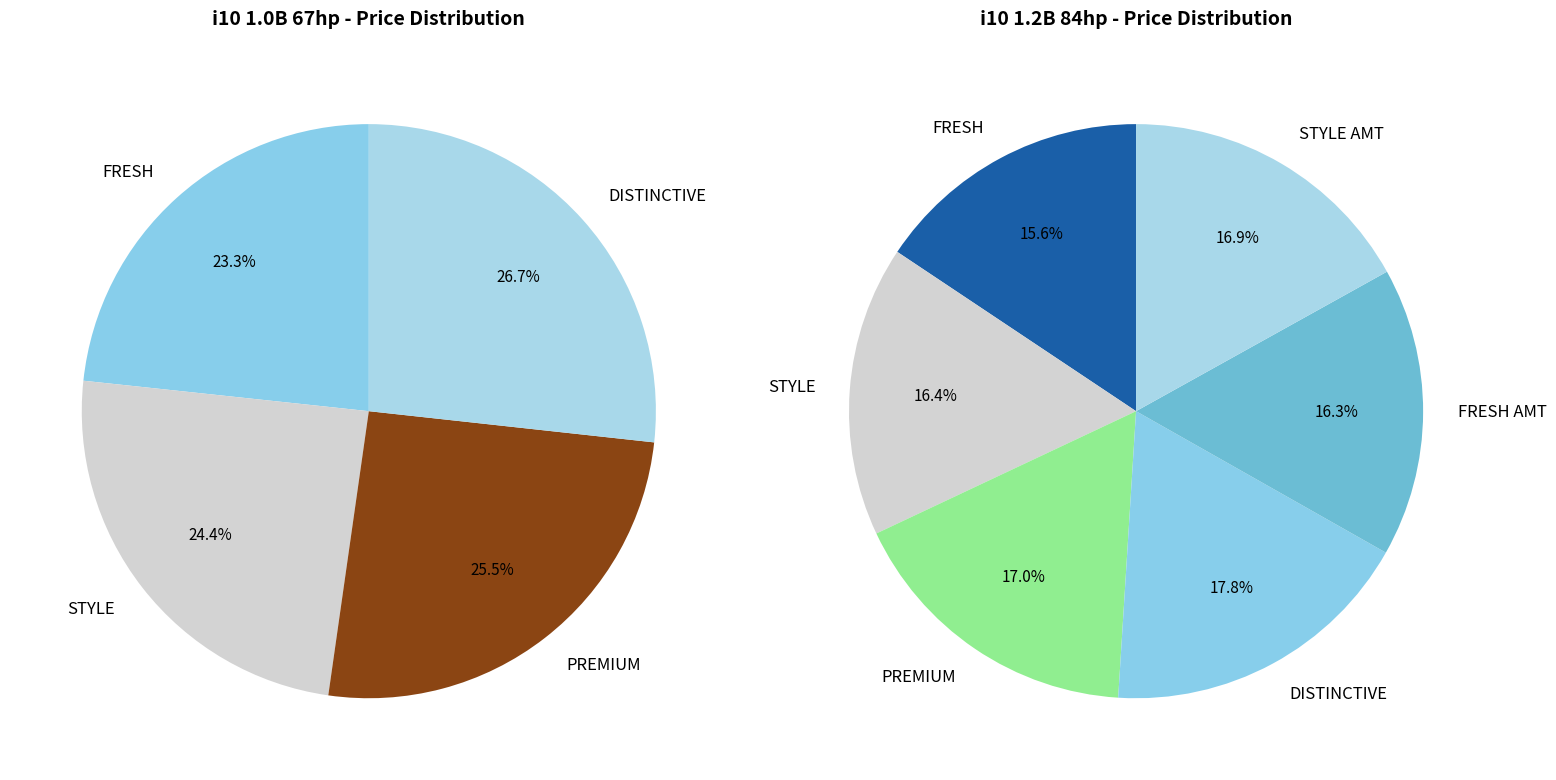

Is i10 1.0B 67hp STYLE the majority of the pie?

No